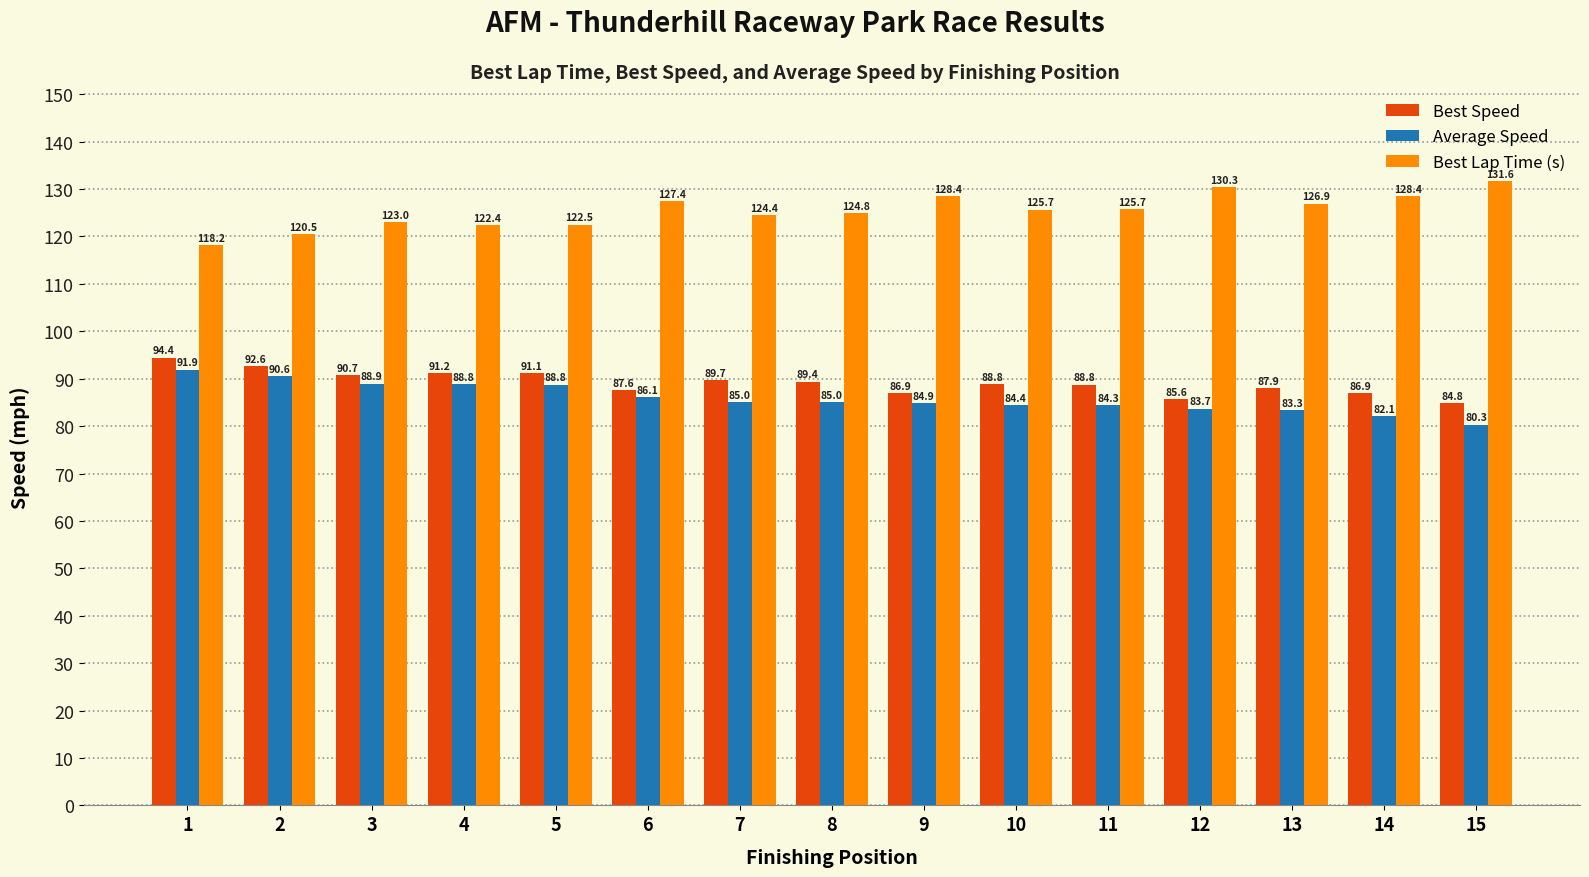

What is the average value of the Best Speed series?

89.1